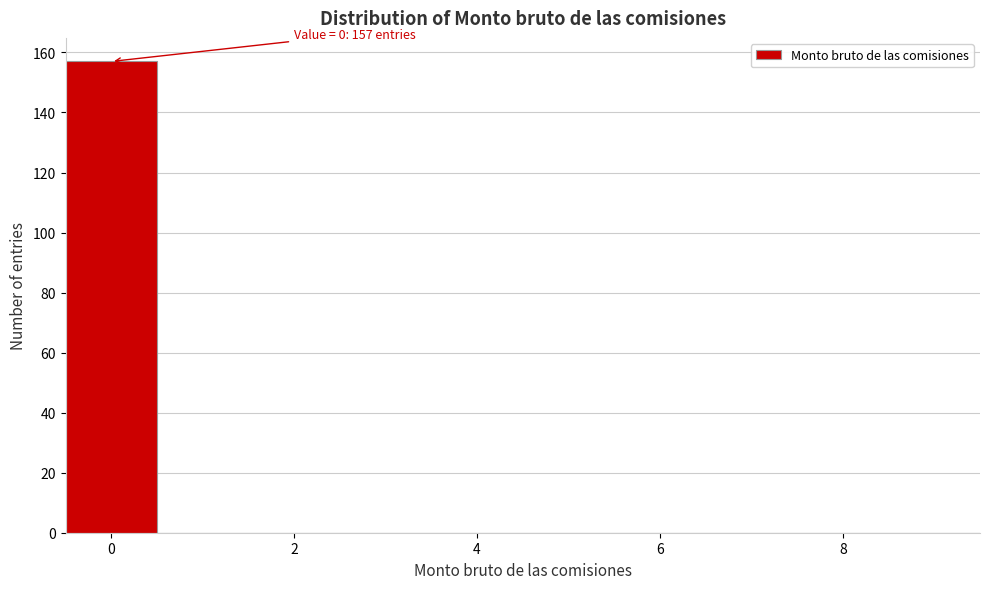

Which range on the x-axis has the tallest bar?

-0.5 to 0.5